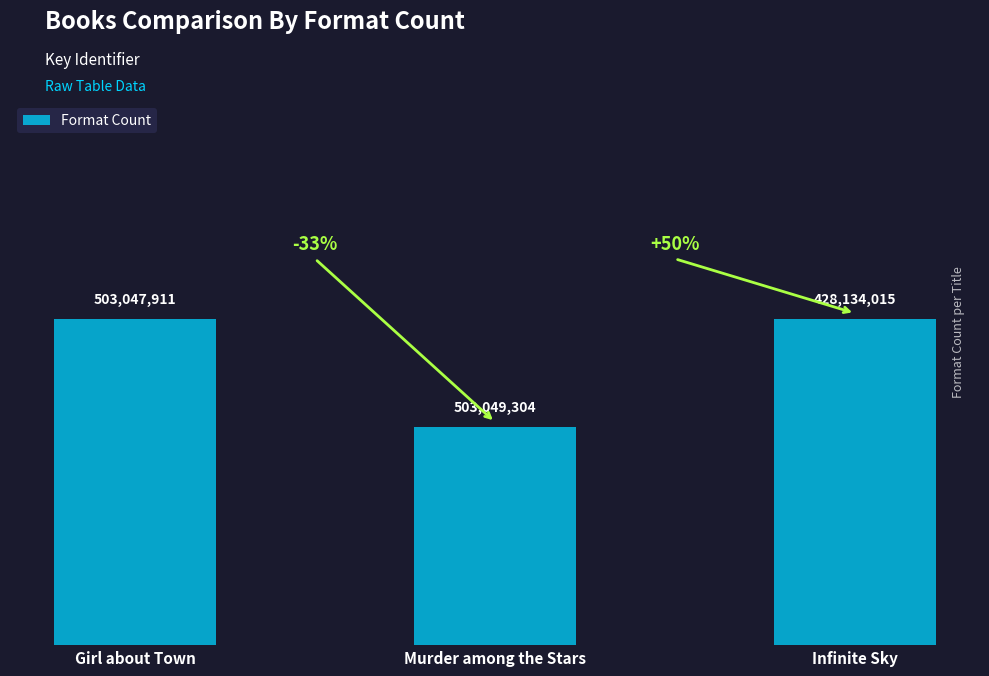

At which category does the chart reach its peak across all series?

Girl about Town